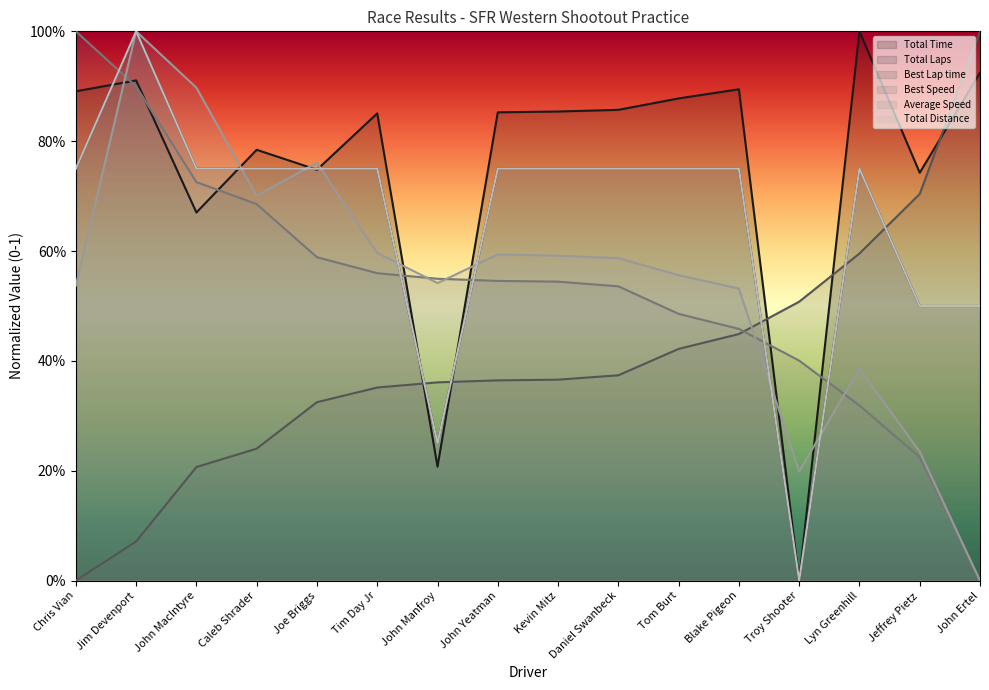

What is the difference between the second highest and second lowest values in the Total Laps series?

0.5